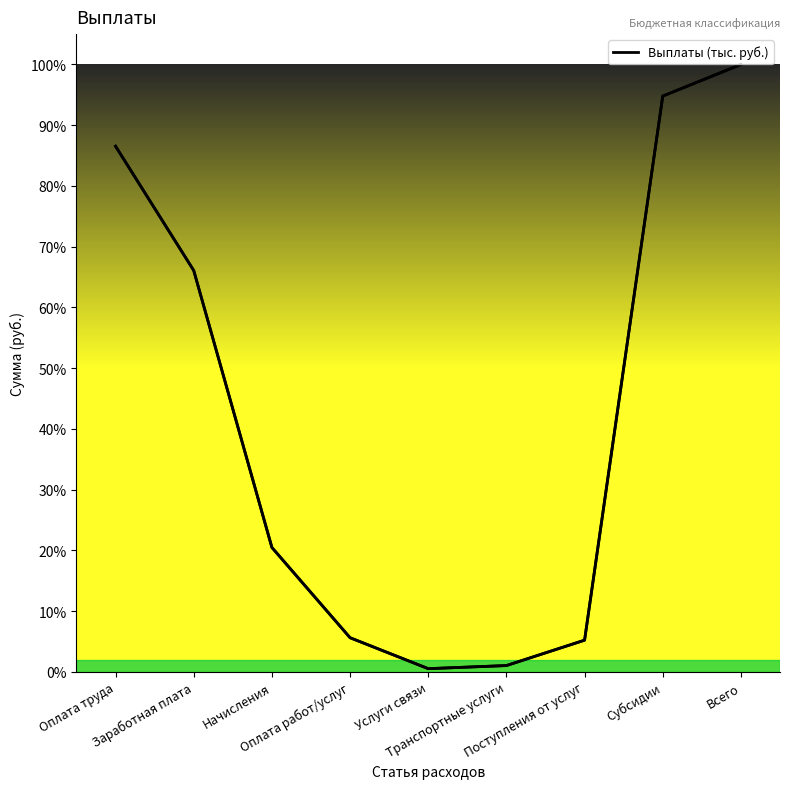

How many points are lower than both their immediate neighbors (excluding endpoints)?

1